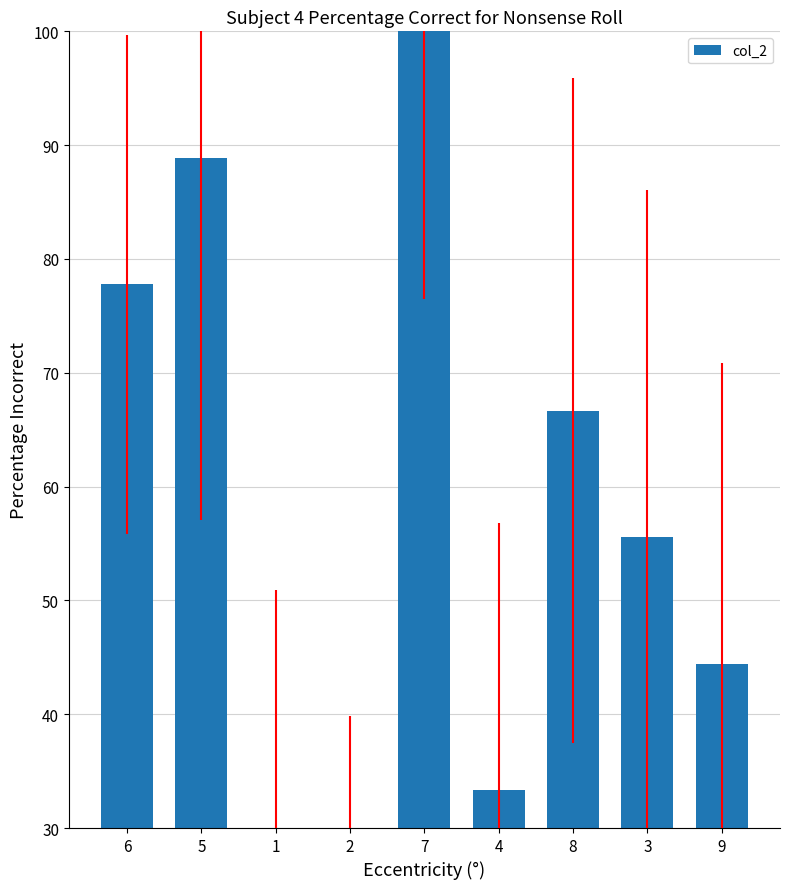

What is the label of the 8th bar from the right?

5